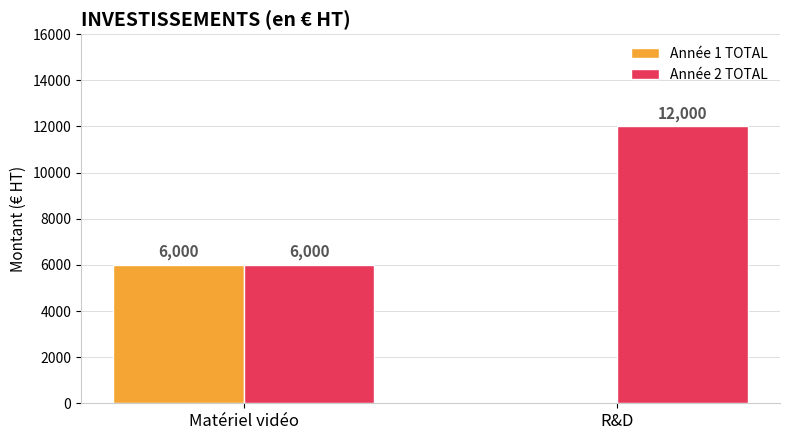

What is the total value across all series at R&D?

12000